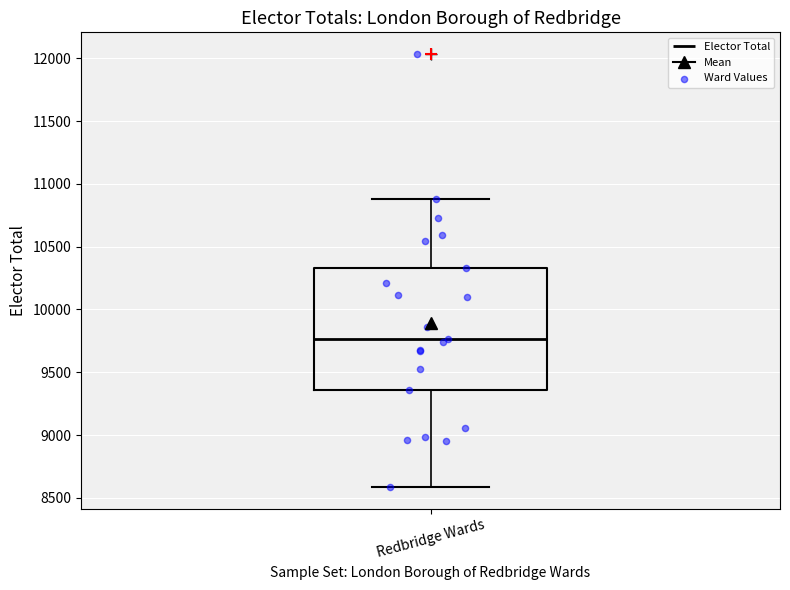

Where is the lower edge of the box for Redbridge Wards on the y-axis? The values are not printed on the chart, so give them approximately, as read against the axis.

9350